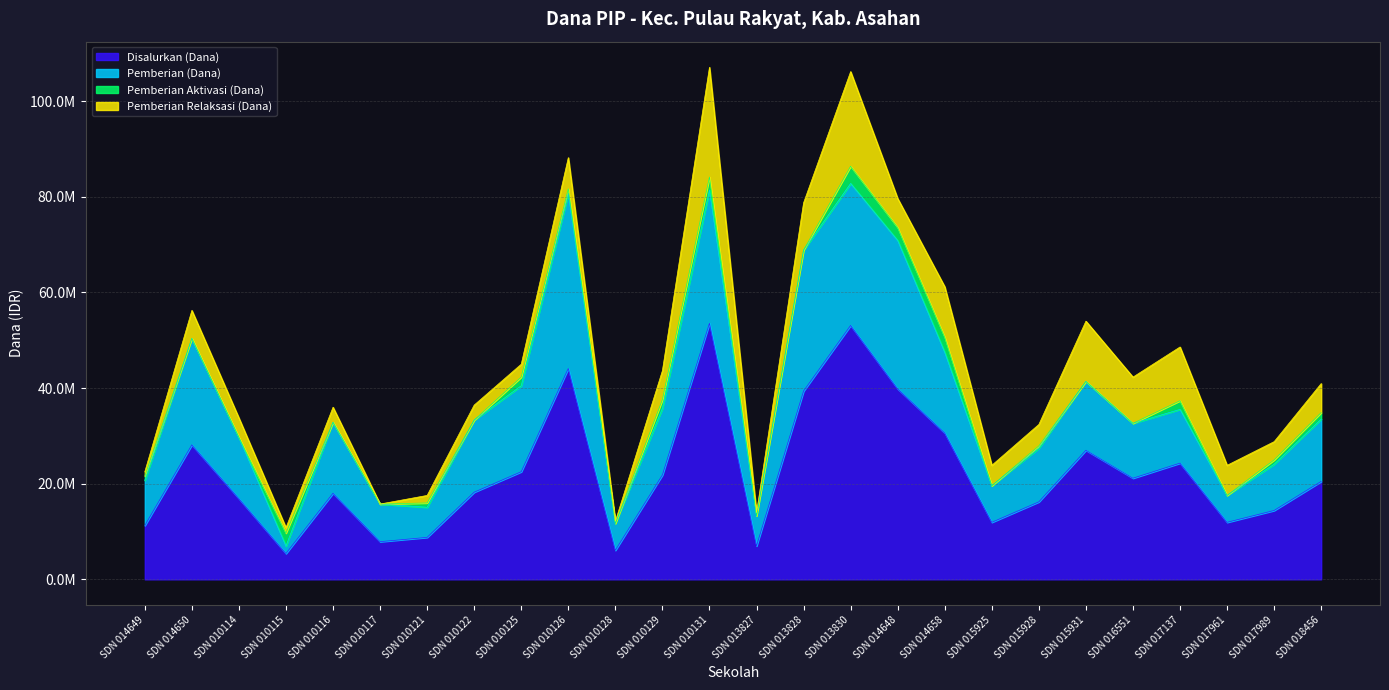

True or false: Pemberian Relaksasi (Dana) and Disalurkan (Dana) intersect in this chart.

False